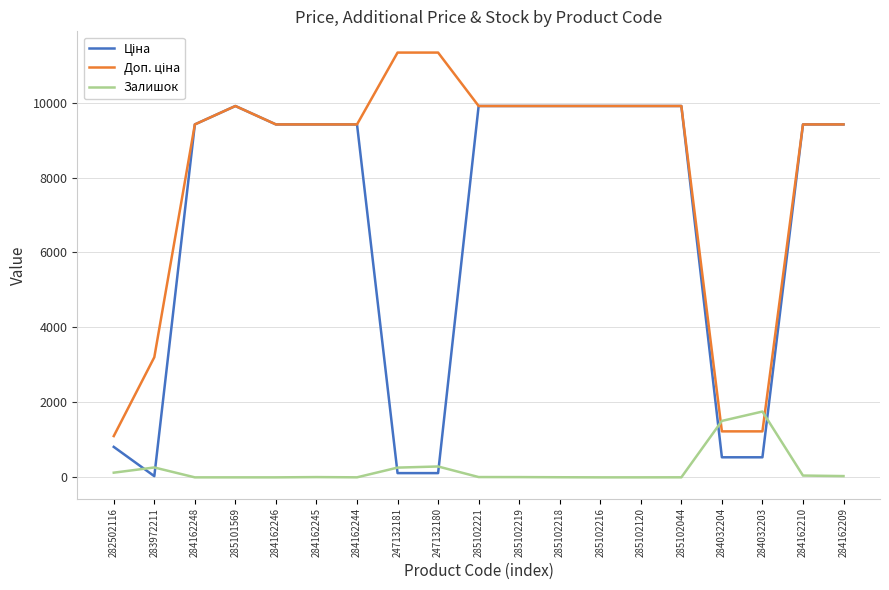

The Залишок series shows 0.0 at 285101569. True or false?

True